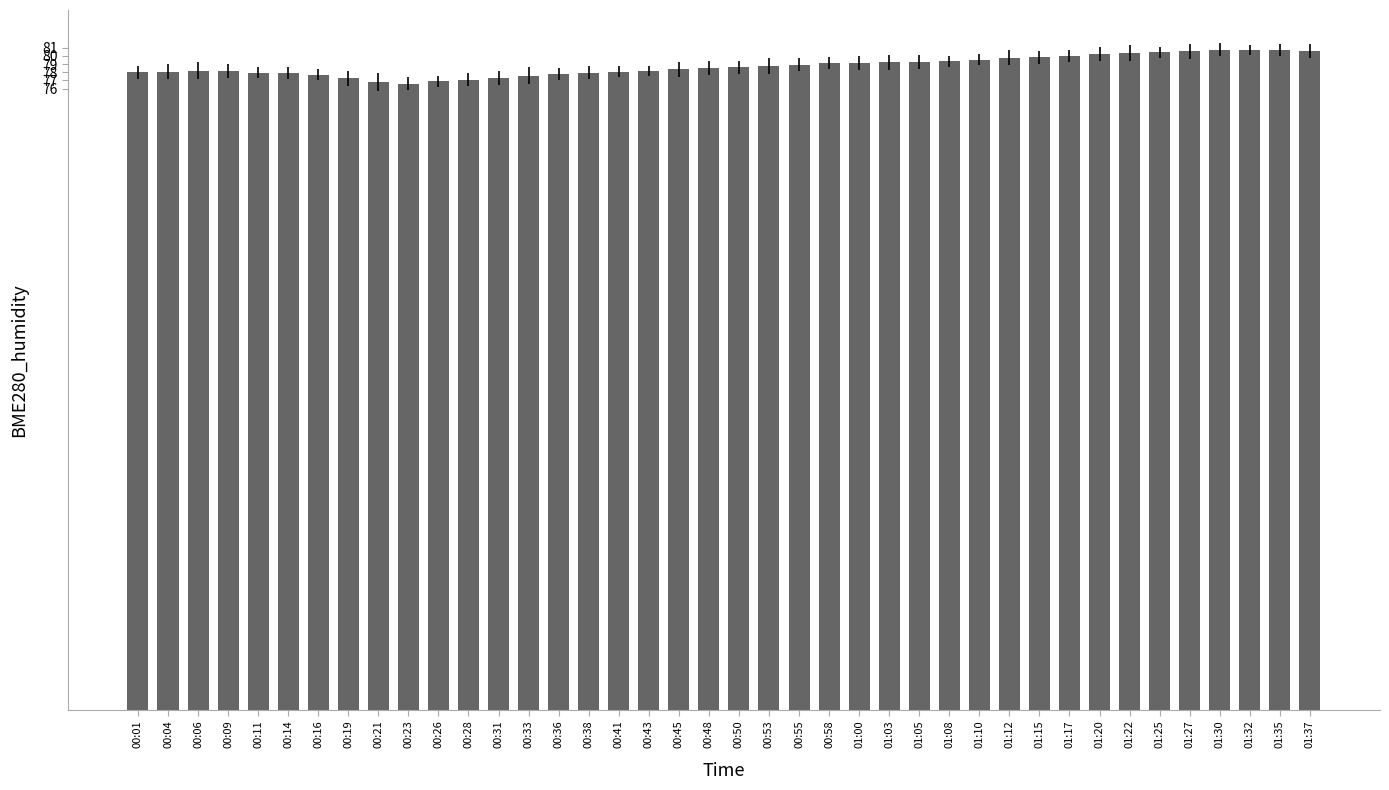

True or false: the data shows 140.8 at 01:10.

False